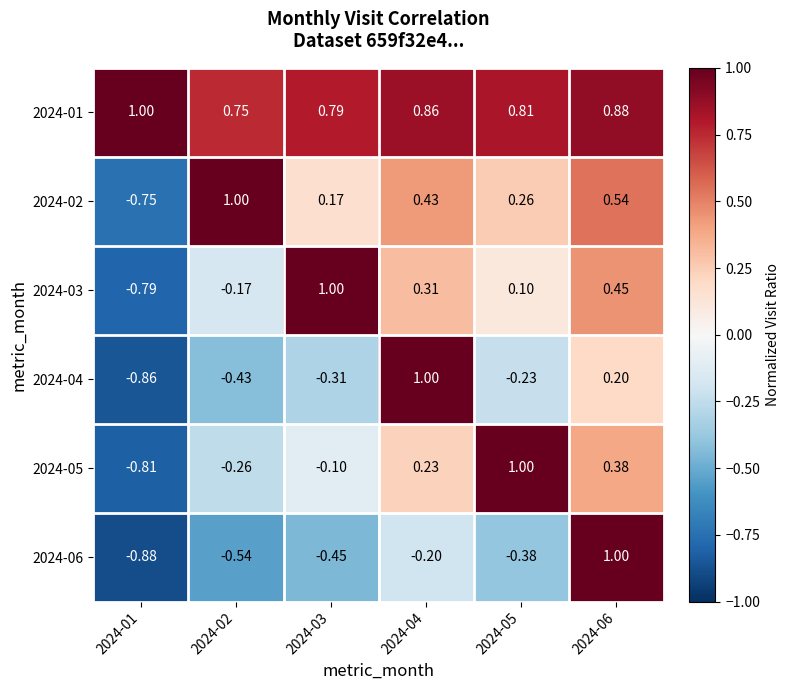

Is the value of 2024-06 at 2024-06 greater than the value of 2024-04 at 2024-02?

Yes